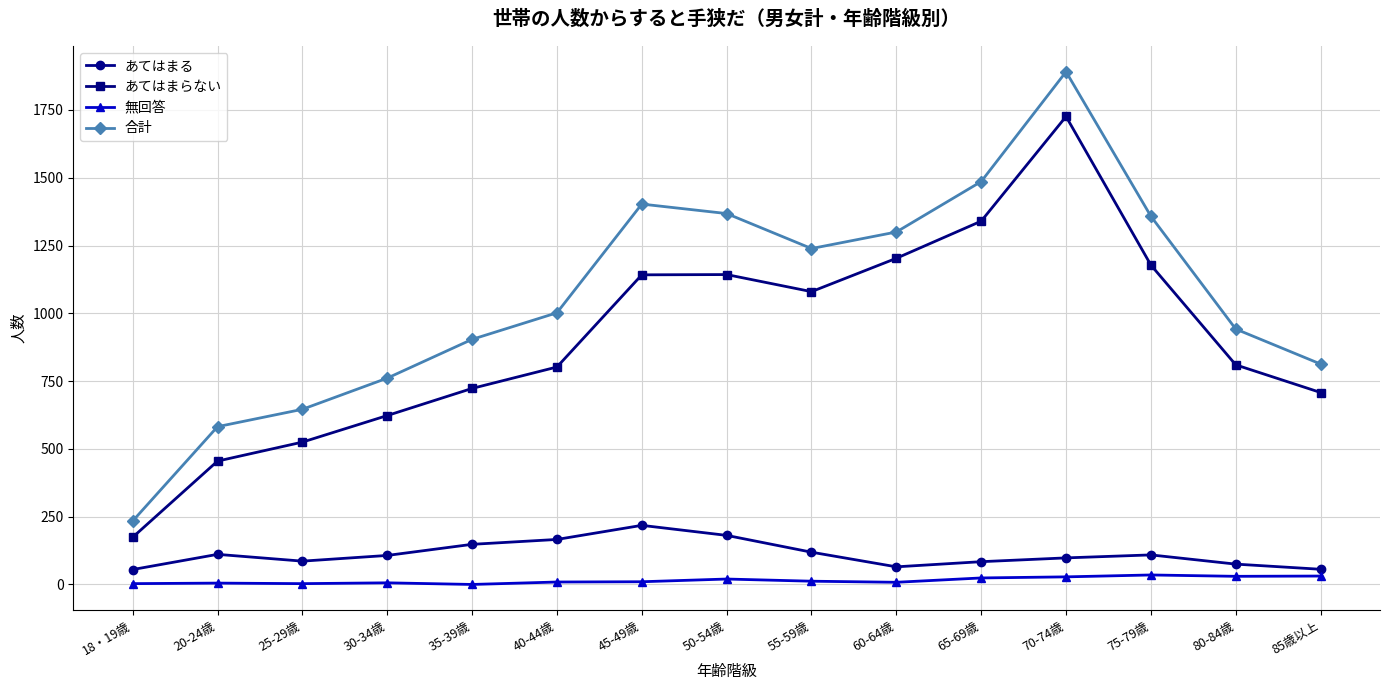

What are all the series names shown in the legend?

あてはまる, あてはまらない, 無回答, 合計